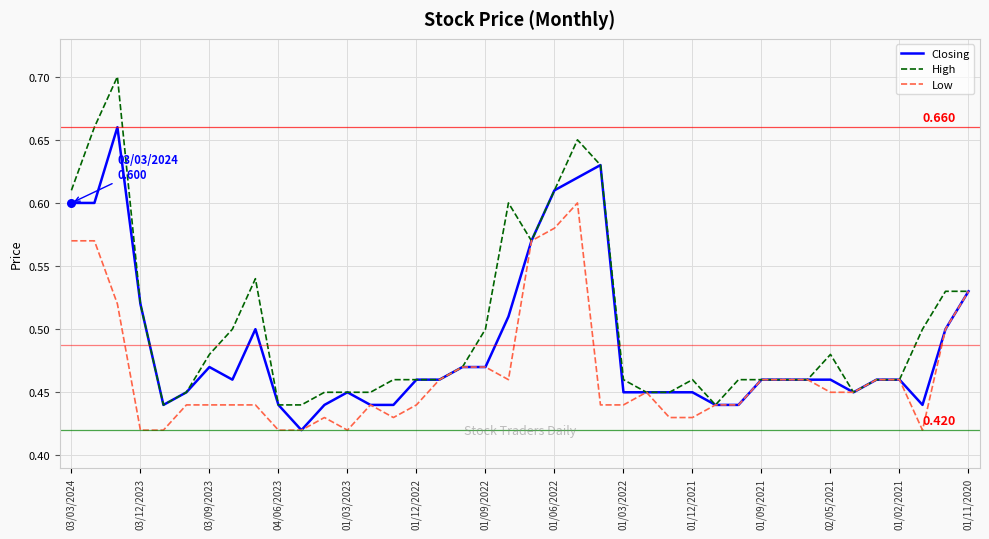

Which series has the widest spread of values?

High